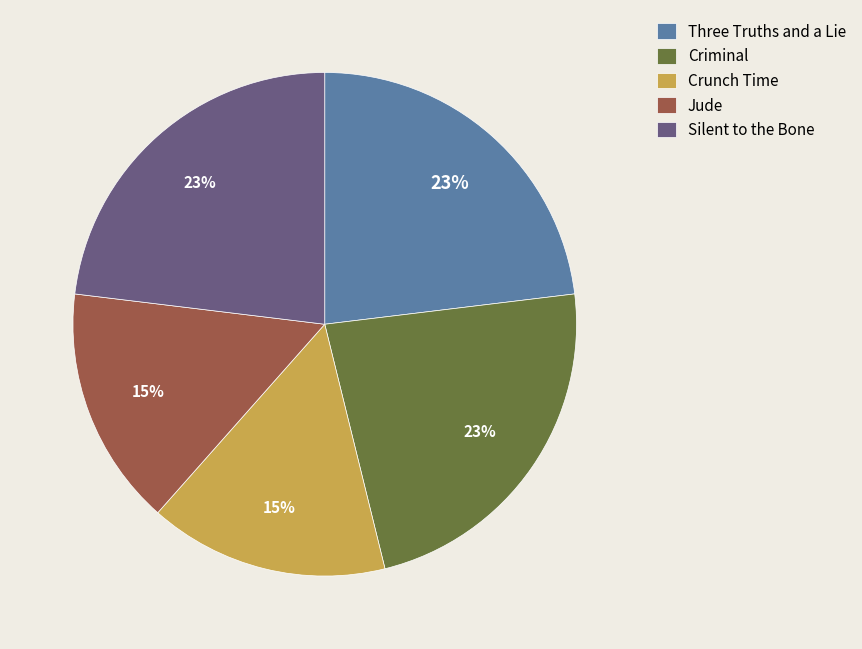

Is the sum of Silent to the Bone and Jude greater than half?

No